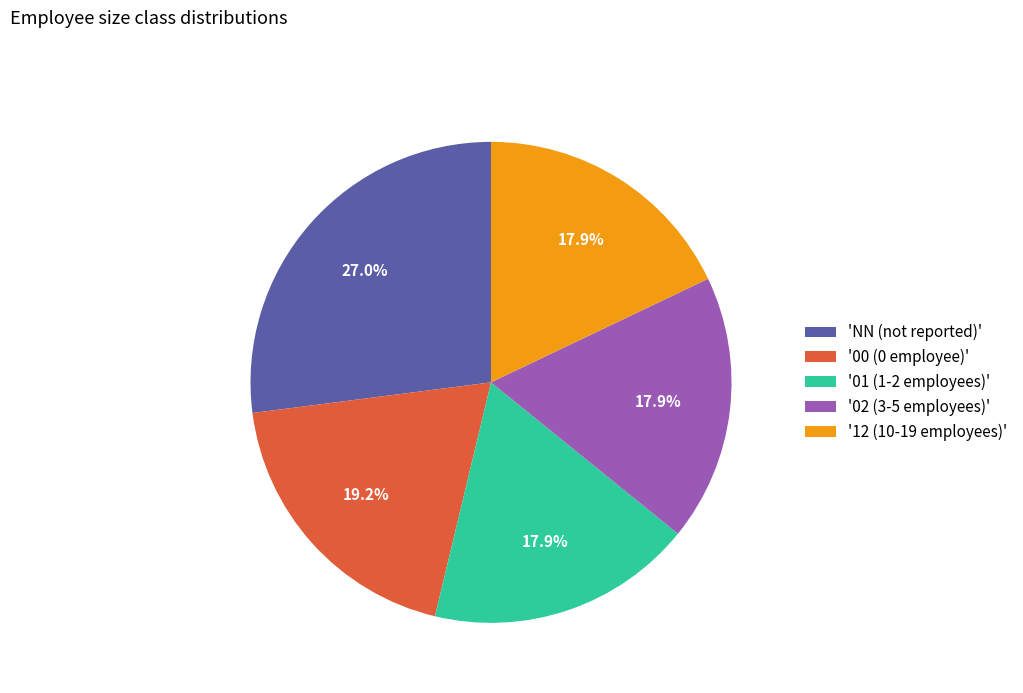

Do '12 (10-19 employees)' and 'NN (not reported)' together represent more than half of the pie?

No